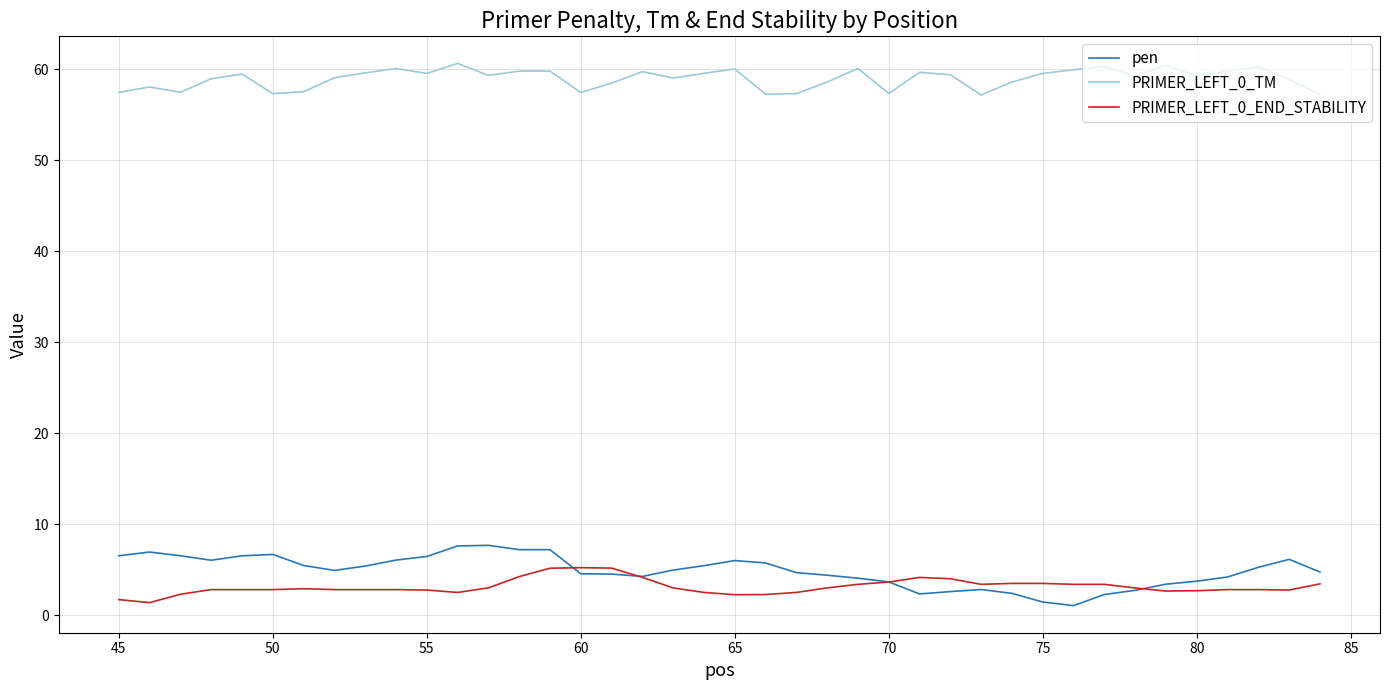

What is the average value of the PRIMER_LEFT_0_END_STABILITY series?

3.2